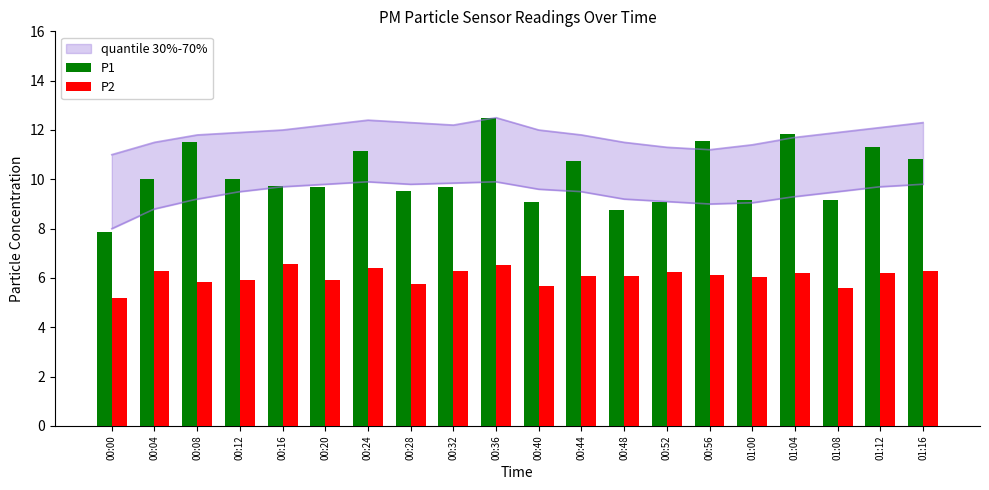

At which label does P1 first exceed 10?

00:08